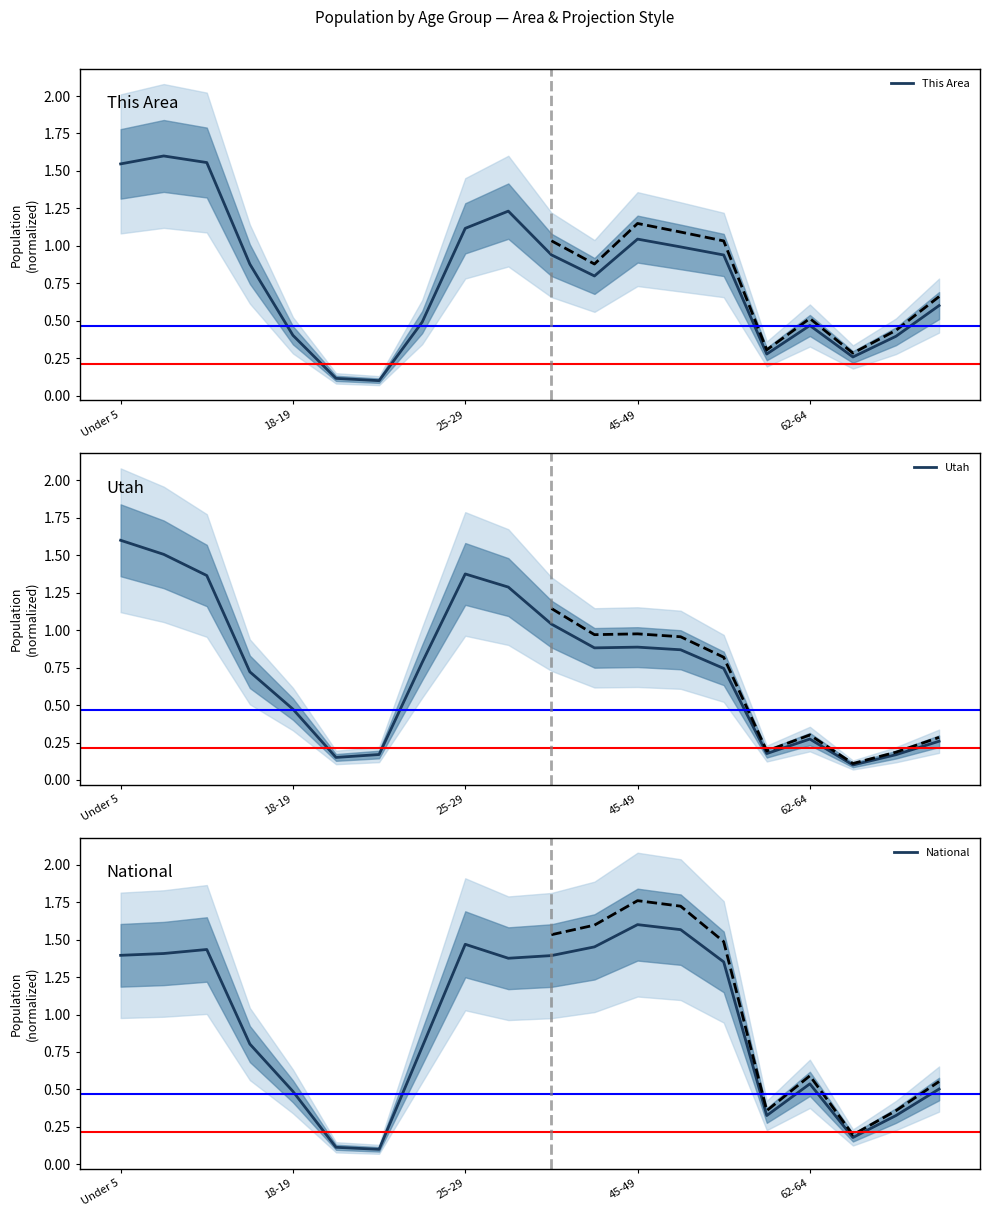

How many lines are shown in the chart?

3